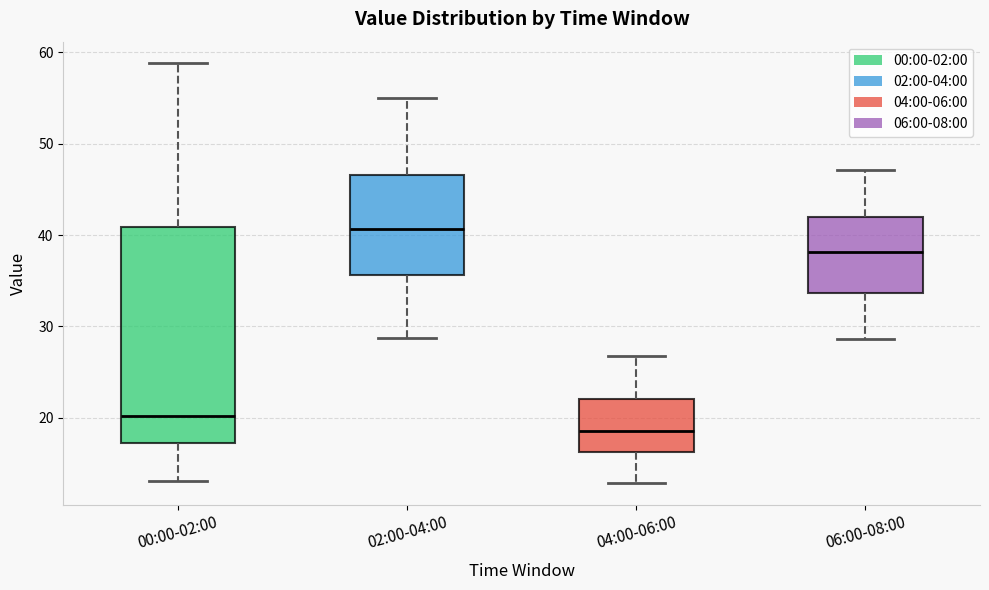

Which box has the lowest median line?

04:00-06:00